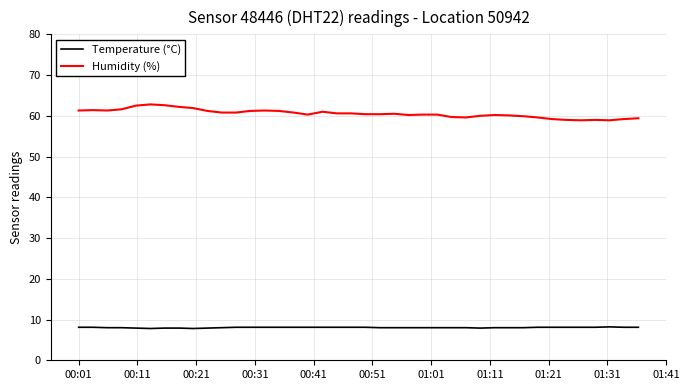

Rank the series by their average value, from lowest to highest.

Temperature (°C), Humidity (%)